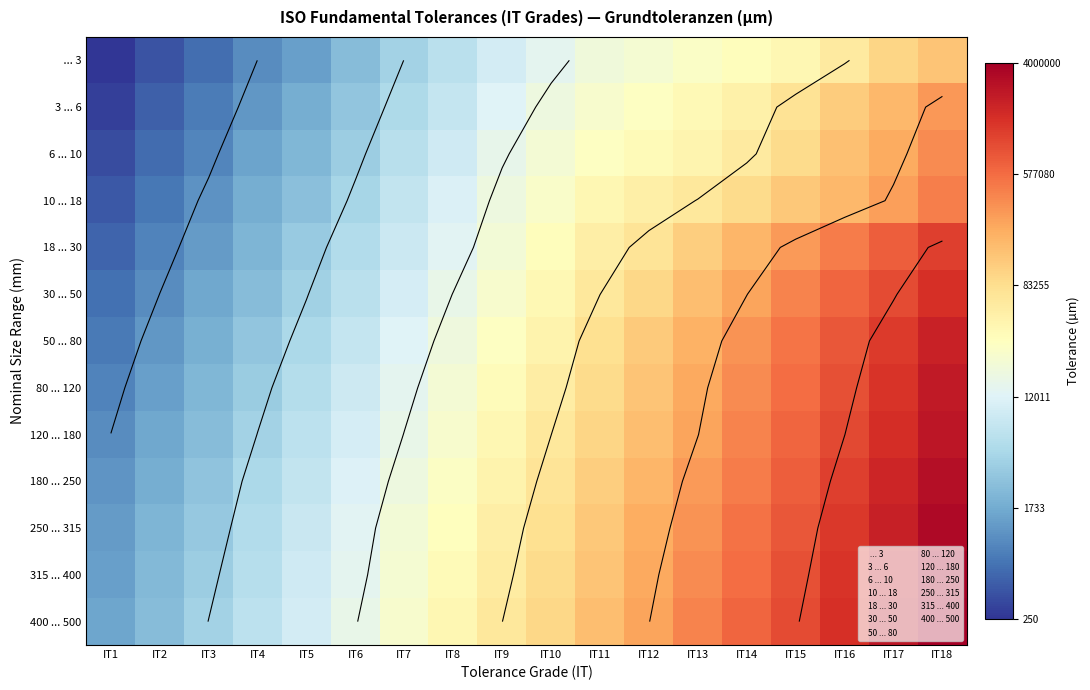

At which label does ... 3 reach its minimum?

IT1